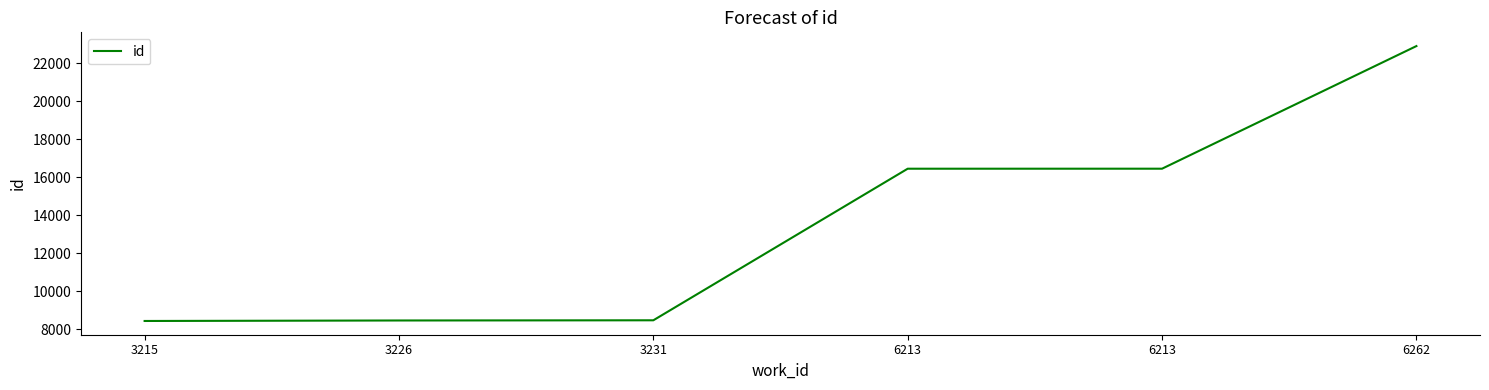

At which category does the chart reach its peak across all series?

6262